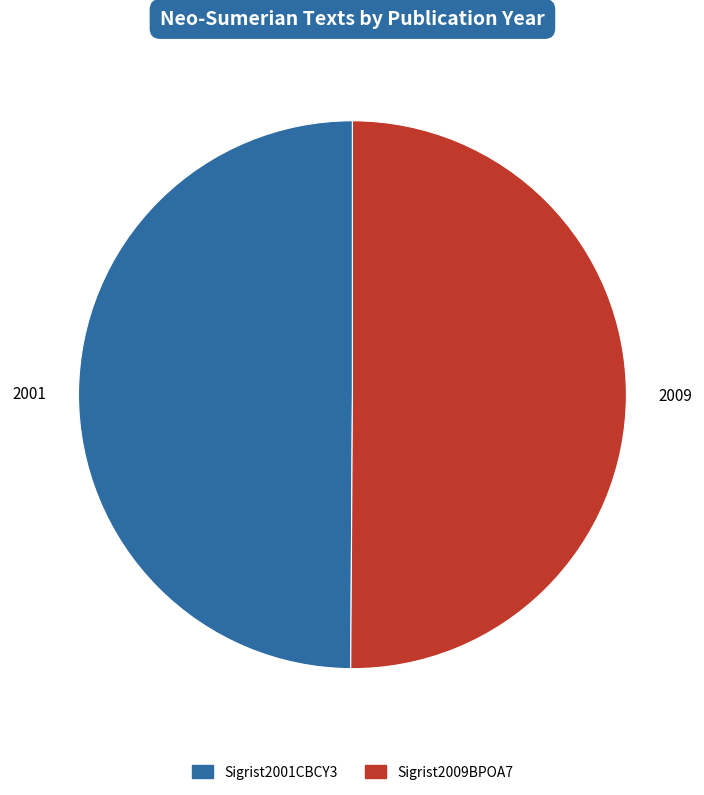

What is the ratio of the value at Sigrist2001CBCY3 to the value at Sigrist2009BPOA7?

1.0